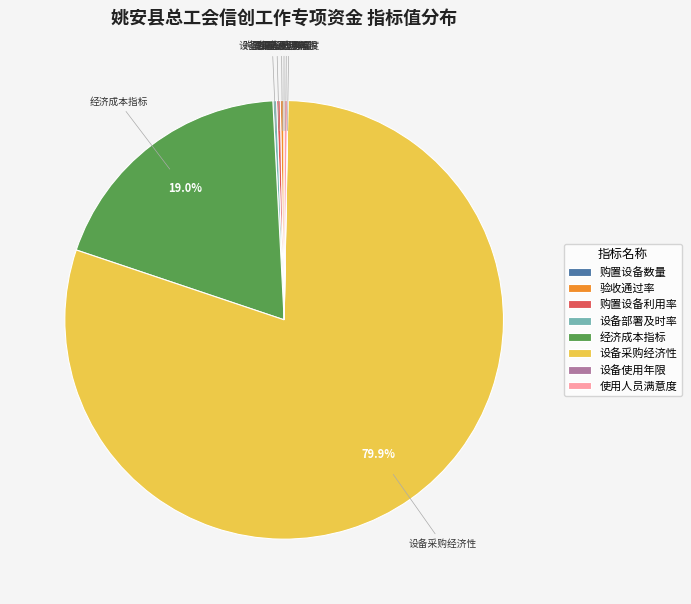

Is there a majority slice in this chart?

Yes